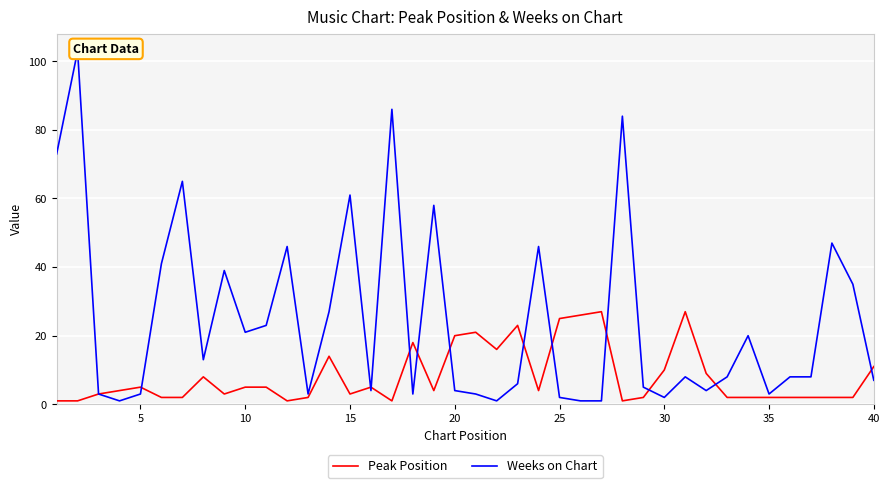

What is the maximum value for Peak Position?

27